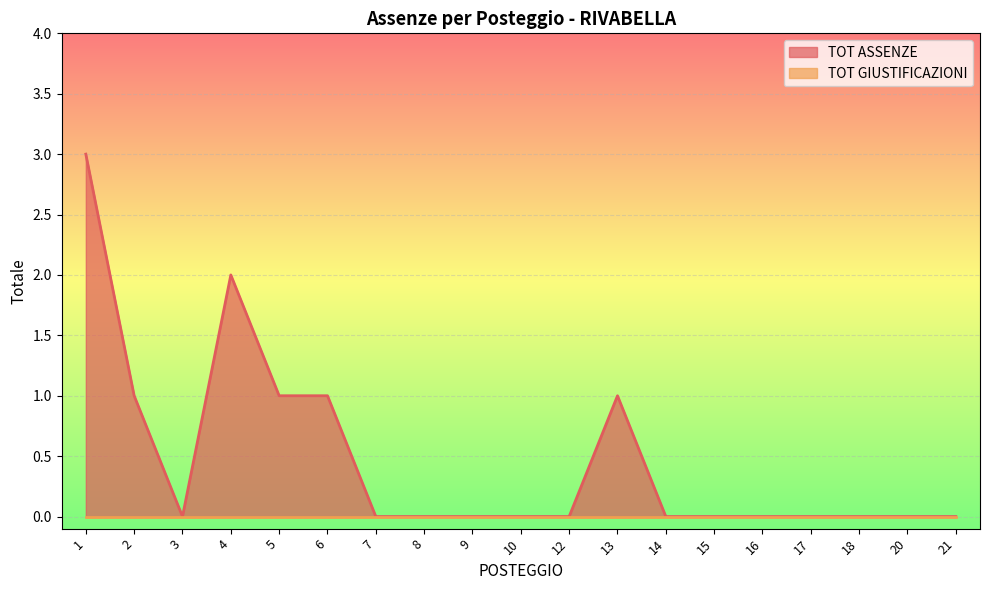

At which category does the data reach its first local peak?

4